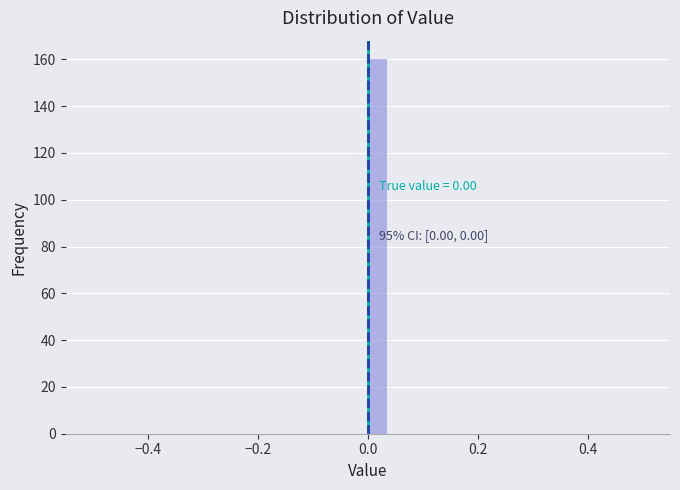

Read against the x-axis, roughly where is the centre of the tallest bar?

0.02